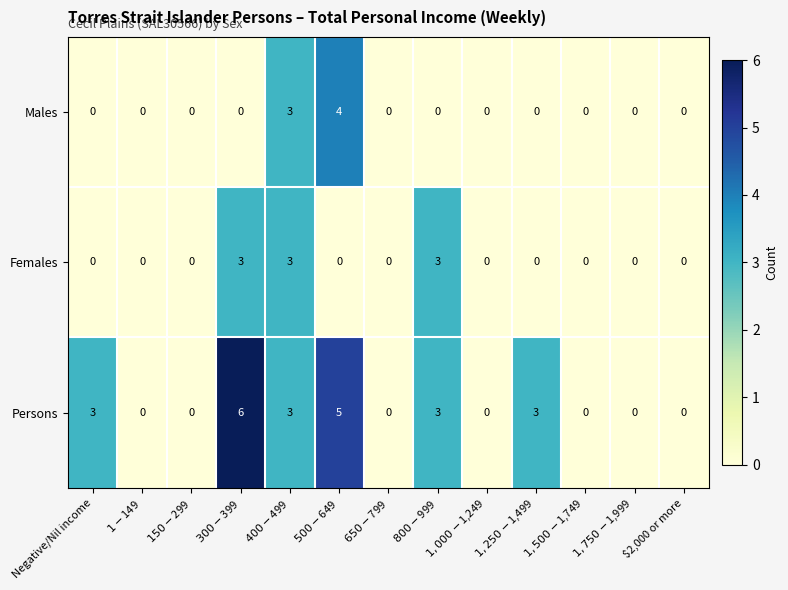

At how many categories does at least one series exceed 1?

6